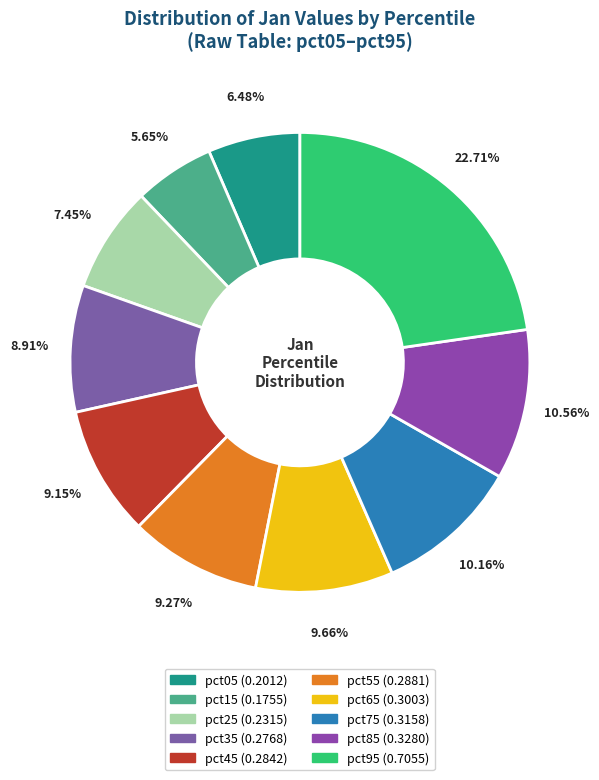

What is the change in value from pct55 to pct95?

+0.4